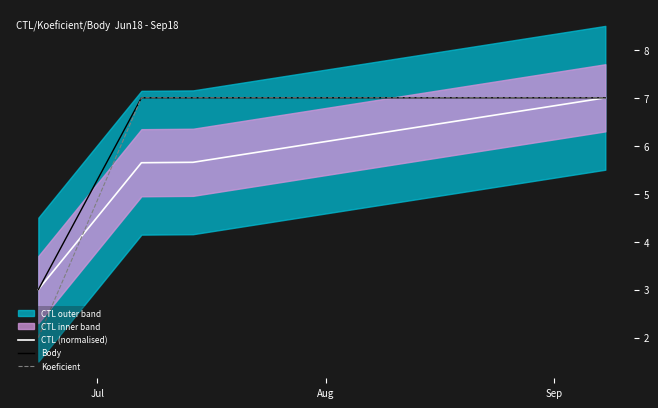

What is the highest value of the CTL (normalised) series?

7.0